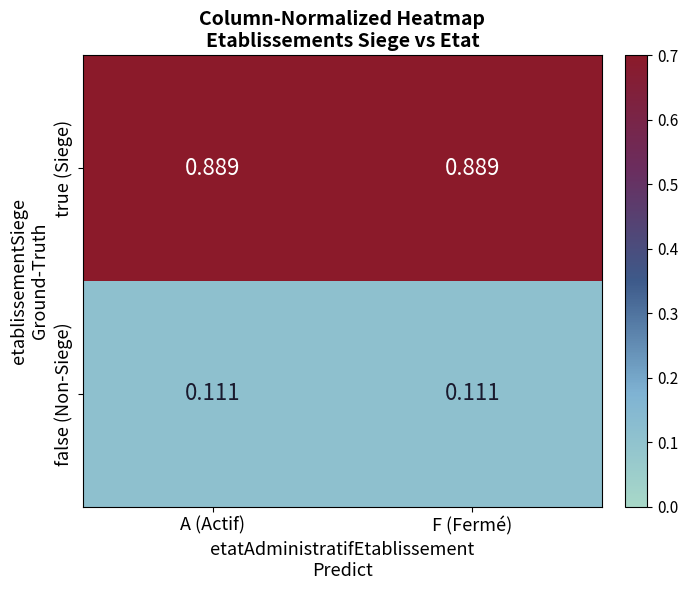

Is the value of false (Non-Siege) at A (Actif) greater than the value of true (Siege) at A (Actif)?

No